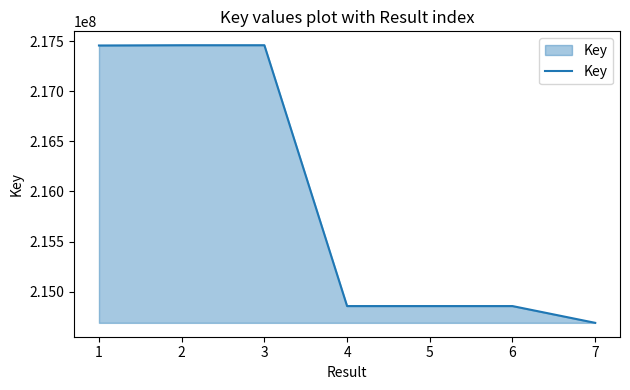

What is the change in value from 2 to 4?

-2603645